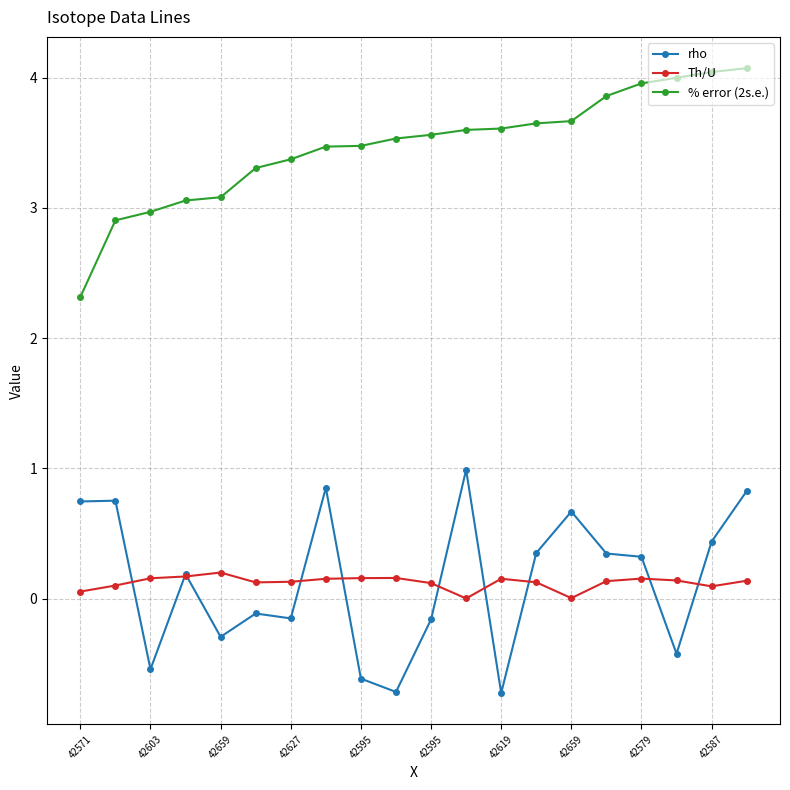

Which series has the largest total across all categories?

% error (2s.e.)